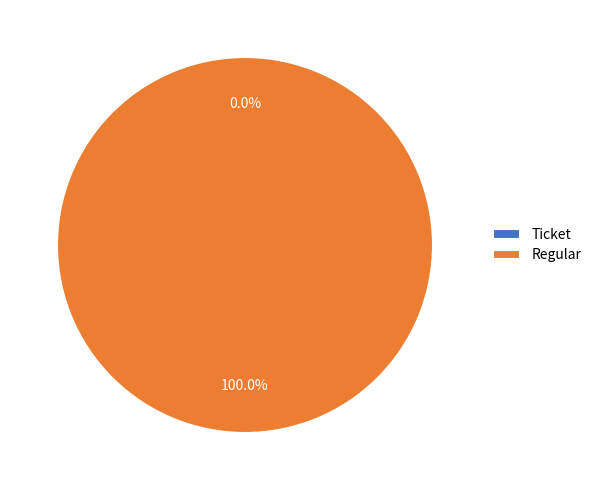

To the nearest percent, what is the combined percentage of Ticket and Regular?

100%